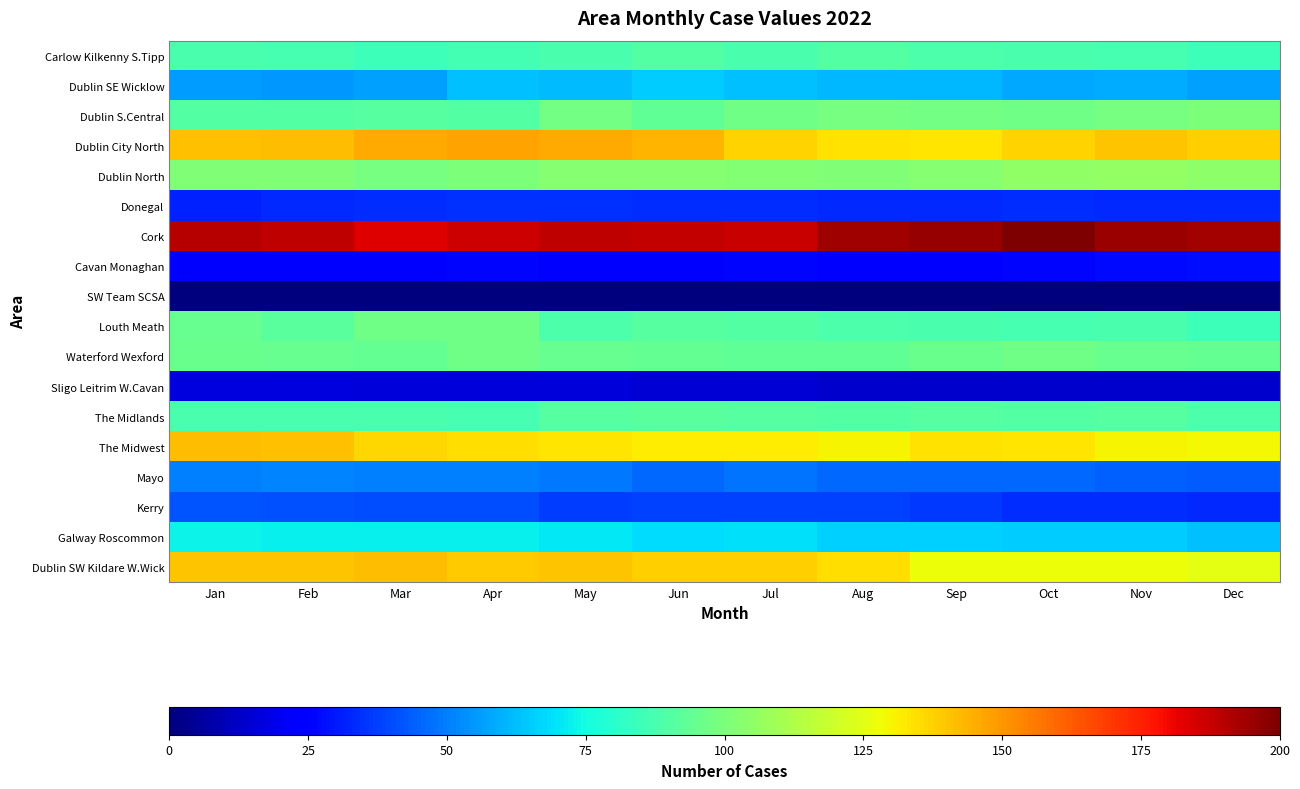

Reading left to right, list all the values displayed in this chart.

Carlow Kilkenny S.Tipp: Jan=88	Feb=87	Mar=85	Apr=86	May=88	Jun=90	Jul=88	Aug=90	Sep=89	Oct=88	Nov=87	Dec=85
Dublin SE Wicklow: Jan=56	Feb=55	Mar=57	Apr=63	May=62	Jun=65	Jul=63	Aug=61	Sep=61	Oct=58	Nov=59	Dec=57
Dublin S.Central: Jan=90	Feb=90	Mar=91	Apr=90	May=98	Jun=93	Jul=97	Aug=99	Sep=98	Oct=97	Nov=99	Dec=100
Dublin City North: Jan=141	Feb=142	Mar=146	Apr=147	May=146	Jun=143	Jul=137	Aug=134	Sep=133	Oct=137	Nov=140	Dec=138
Dublin North: Jan=101	Feb=101	Mar=99	Apr=100	May=103	Jun=103	Jul=102	Aug=101	Sep=103	Oct=105	Nov=106	Dec=104
Donegal: Jan=32	Feb=33	Mar=34	Apr=35	May=35	Jun=34	Jul=34	Aug=33	Sep=33	Oct=34	Nov=33	Dec=33
Cork: Jan=190	Feb=189	Mar=183	Apr=186	May=189	Jun=188	Jul=187	Aug=194	Sep=196	Oct=200	Nov=195	Dec=193
Cavan Monaghan: Jan=24	Feb=24	Mar=25	Apr=26	May=25	Jun=24	Jul=26	Aug=23	Sep=23	Oct=26	Nov=27	Dec=28
SW Team SCSA: Jan=0	Feb=0	Mar=0	Apr=0	May=0	Jun=0	Jul=0	Aug=0	Sep=0	Oct=0	Nov=0	Dec=0
Louth Meath: Jan=95	Feb=92	Mar=97	Apr=97	May=89	Jun=91	Jul=90	Aug=89	Sep=88	Oct=87	Nov=88	Dec=85
Waterford Wexford: Jan=96	Feb=95	Mar=94	Apr=97	May=95	Jun=94	Jul=93	Aug=93	Sep=96	Oct=97	Nov=95	Dec=94
Sligo Leitrim W.Cavan: Jan=17	Feb=17	Mar=16	Apr=16	May=16	Jun=15	Jul=15	Aug=14	Sep=14	Oct=14	Nov=14	Dec=14
The Midlands: Jan=88	Feb=88	Mar=88	Apr=87	May=91	Jun=92	Jul=91	Aug=90	Sep=91	Oct=90	Nov=91	Dec=89
The Midwest: Jan=142	Feb=141	Mar=136	Apr=135	May=133	Jun=132	Jul=132	Aug=130	Sep=134	Oct=133	Nov=130	Dec=129
Mayo: Jan=50	Feb=51	Mar=50	Apr=50	May=49	Jun=46	Jul=48	Aug=46	Sep=46	Oct=46	Nov=44	Dec=43
Kerry: Jan=42	Feb=41	Mar=40	Apr=40	May=37	Jun=38	Jul=38	Aug=38	Sep=36	Oct=34	Nov=34	Dec=33
Galway Roscommon: Jan=73	Feb=72	Mar=72	Apr=72	May=71	Jun=68	Jul=69	Aug=66	Sep=66	Oct=65	Nov=65	Dec=63
Dublin SW Kildare W.Wick: Jan=140	Feb=140	Mar=142	Apr=139	May=140	Jun=138	Jul=138	Aug=135	Sep=128	Oct=128	Nov=128	Dec=125